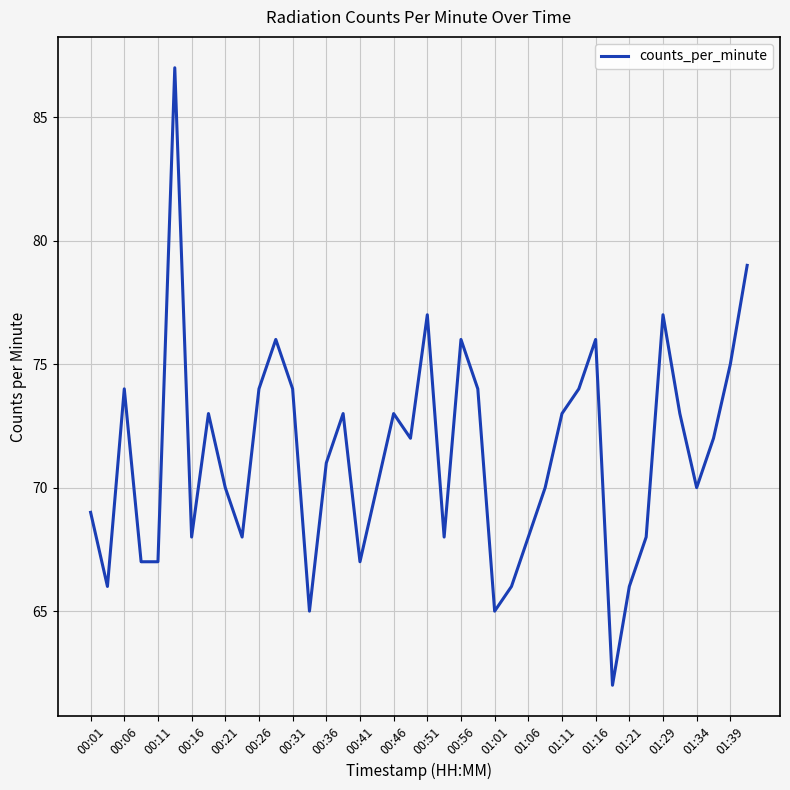

Does the chart display data point markers on the line(s)?

No